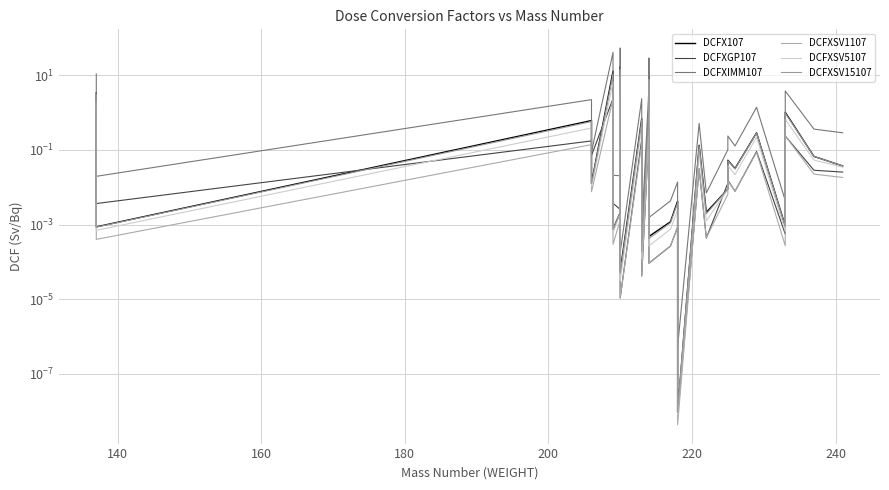

How many categories are shown in the chart?

29